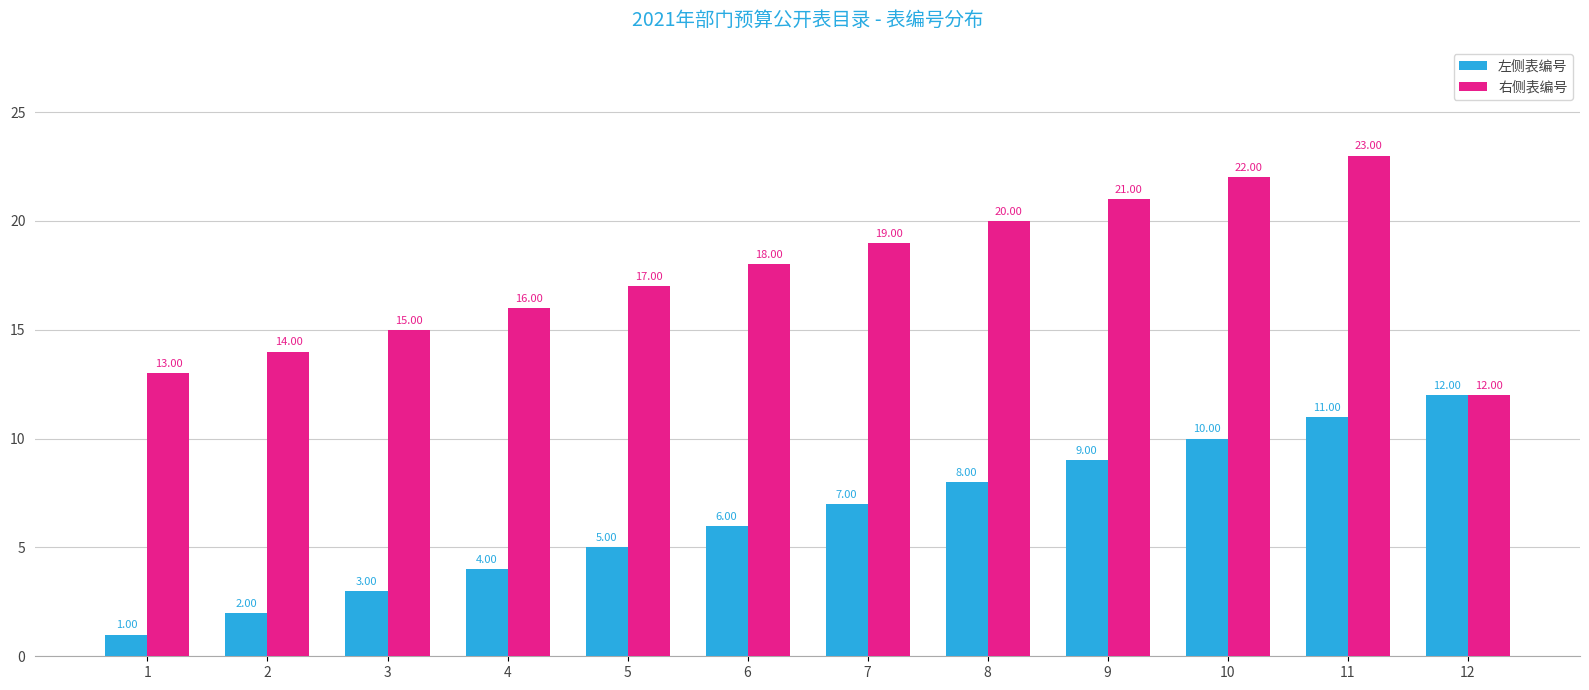

What is the difference between the second highest and minimum values in the 右侧表编号 series?

10